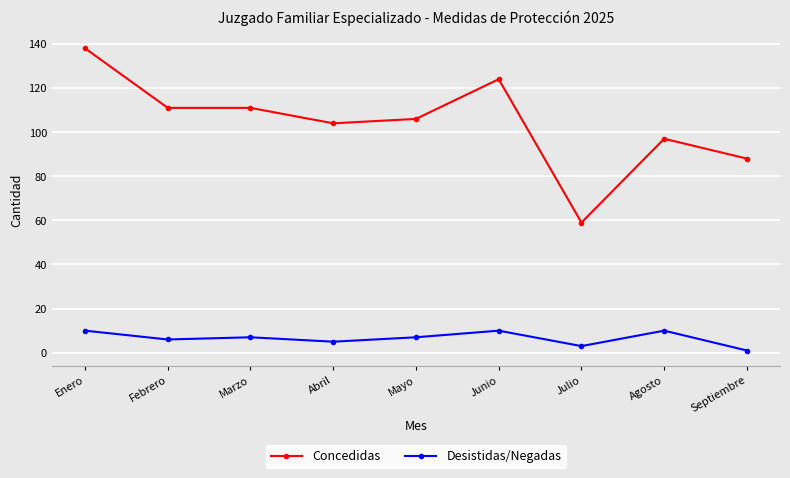

True or false: Concedidas and Desistidas/Negadas cross at least once.

False